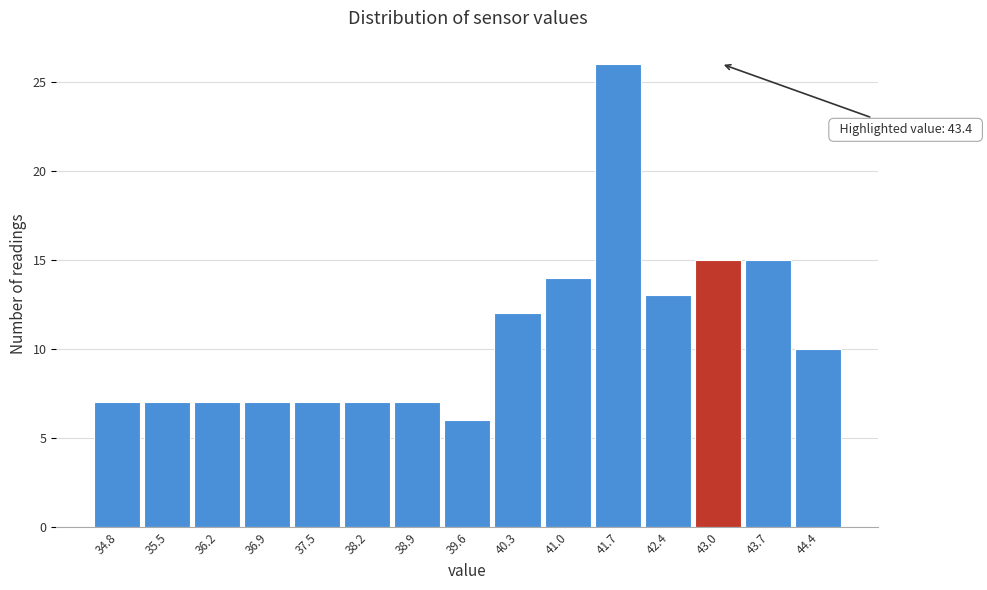

Reading left to right, list all the values displayed in this chart.

34.8=7	35.5=7	36.2=7	36.9=7	37.5=7	38.2=7	38.9=7	39.6=6	40.3=12	41.0=14	41.7=26	42.4=13	43.0=15	43.7=15	44.4=10